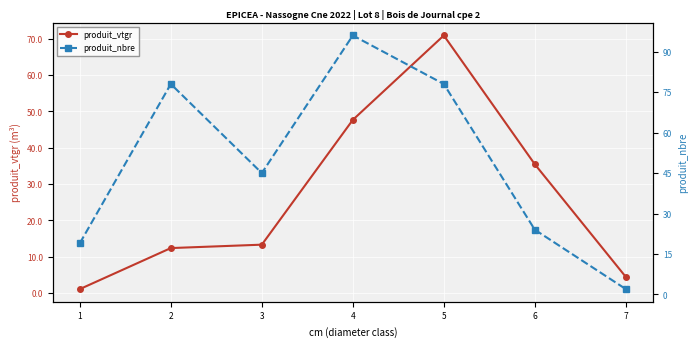

Which series changed the most between 2 and 4?

produit_vtgr